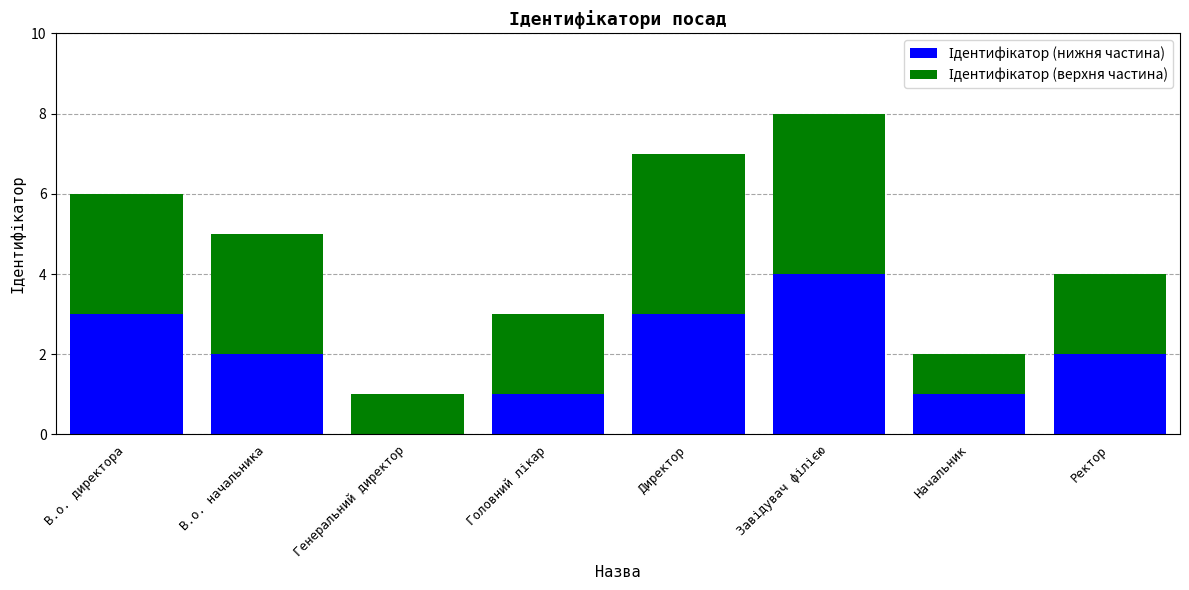

What is the total value across all series at Ректор?

4